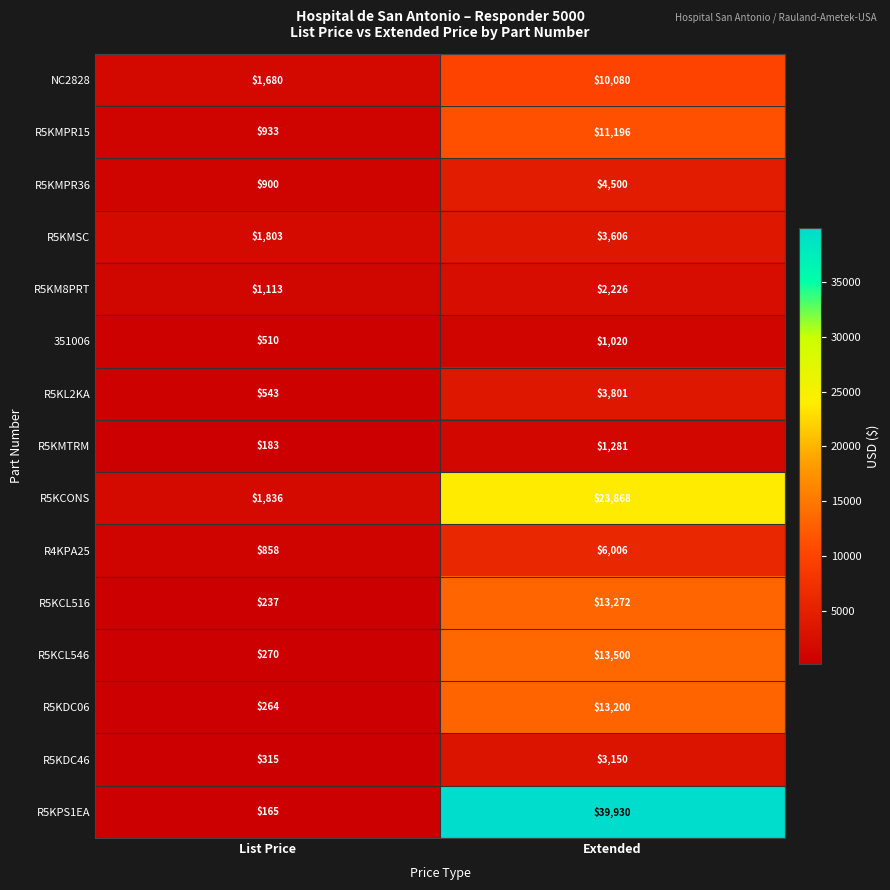

The value of NC2828 at Extended is 10080. True or false?

True